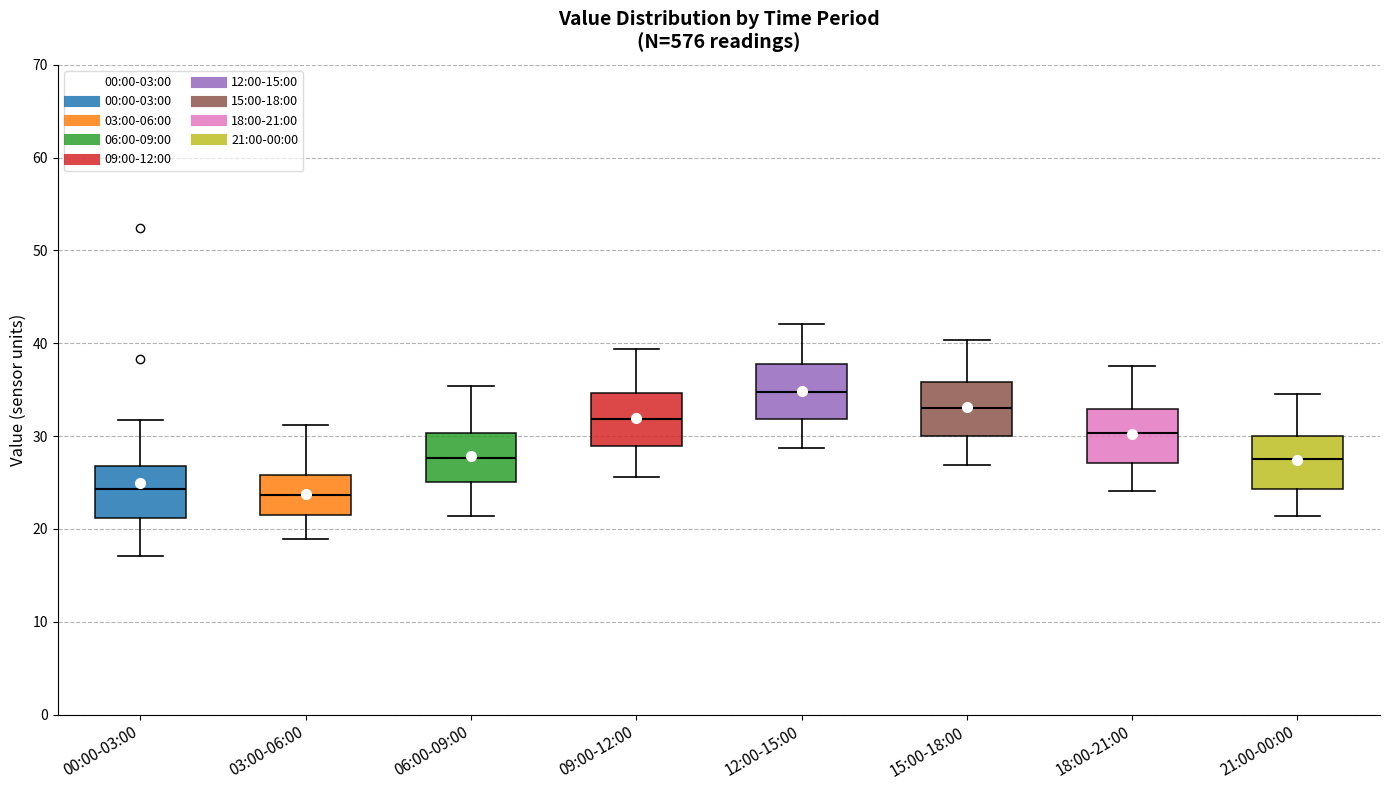

Reading left to right, transcribe this box plot: for each box, give where its median line is, the range the box spans, and where its two whiskers end, as read against the y-axis. The values are not printed on the chart, so give them approximately, as read against the axis.

00:00-03:00: median 24, box 21 to 27, whiskers 17 to 32
03:00-06:00: median 24, box 21 to 26, whiskers 19 to 31
06:00-09:00: median 28, box 25 to 30, whiskers 21 to 35
09:00-12:00: median 32, box 29 to 35, whiskers 26 to 39
12:00-15:00: median 35, box 32 to 38, whiskers 29 to 42
15:00-18:00: median 33, box 30 to 36, whiskers 27 to 40
18:00-21:00: median 30, box 27 to 33, whiskers 24 to 38
21:00-00:00: median 28, box 24 to 30, whiskers 21 to 35